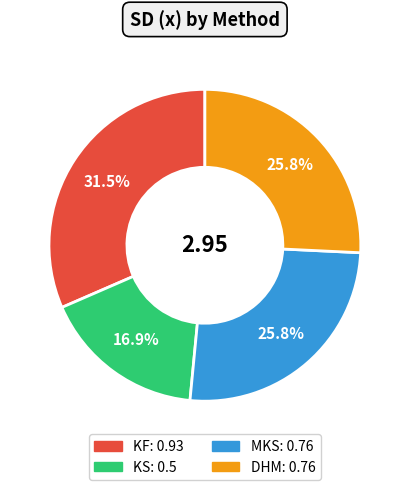

True or false: KS accounts for 11% of the total.

False